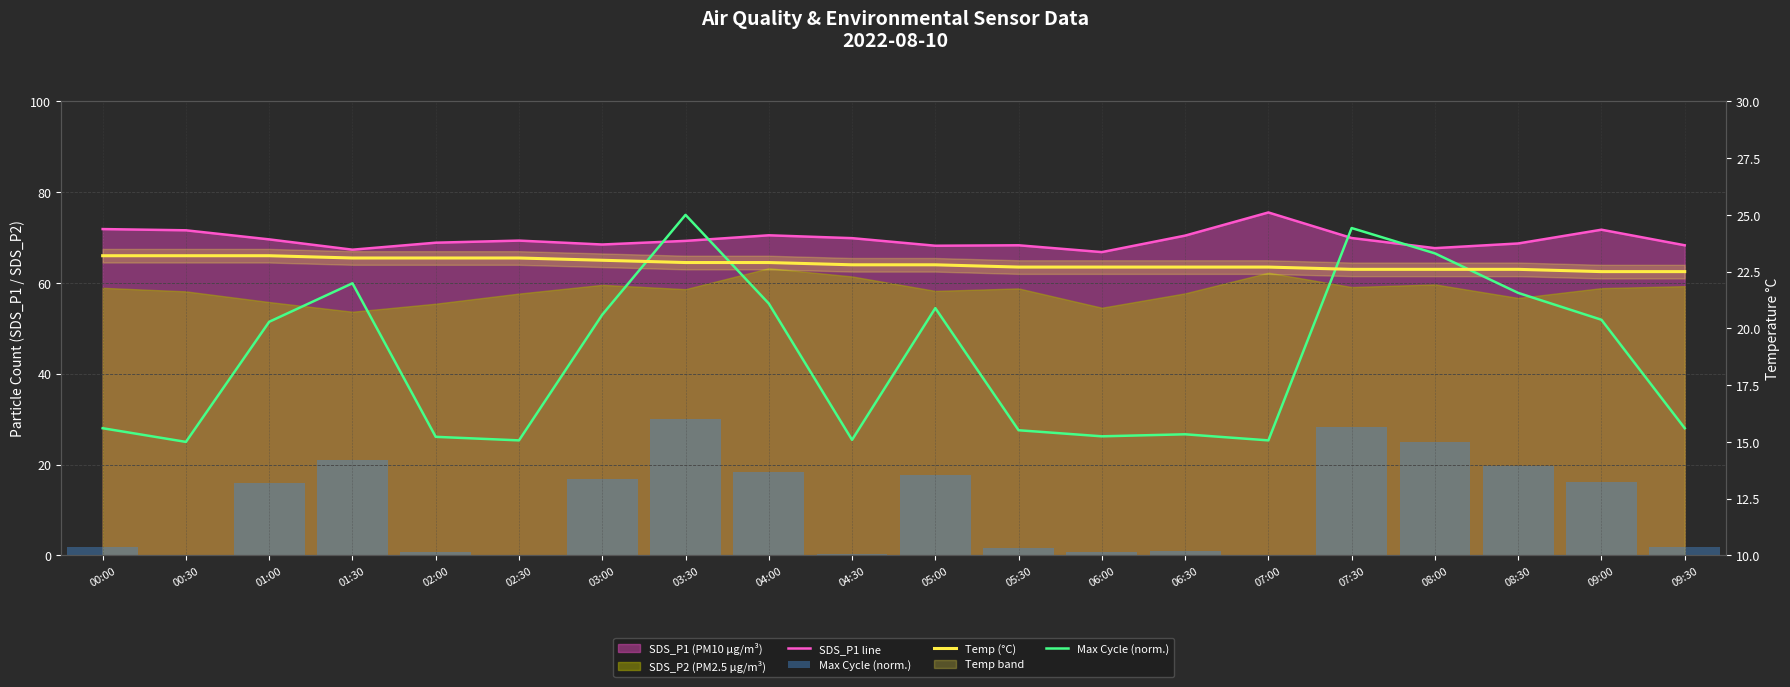

What is the difference between the Temp (°C) values at 08:00 and 02:30?

0.5